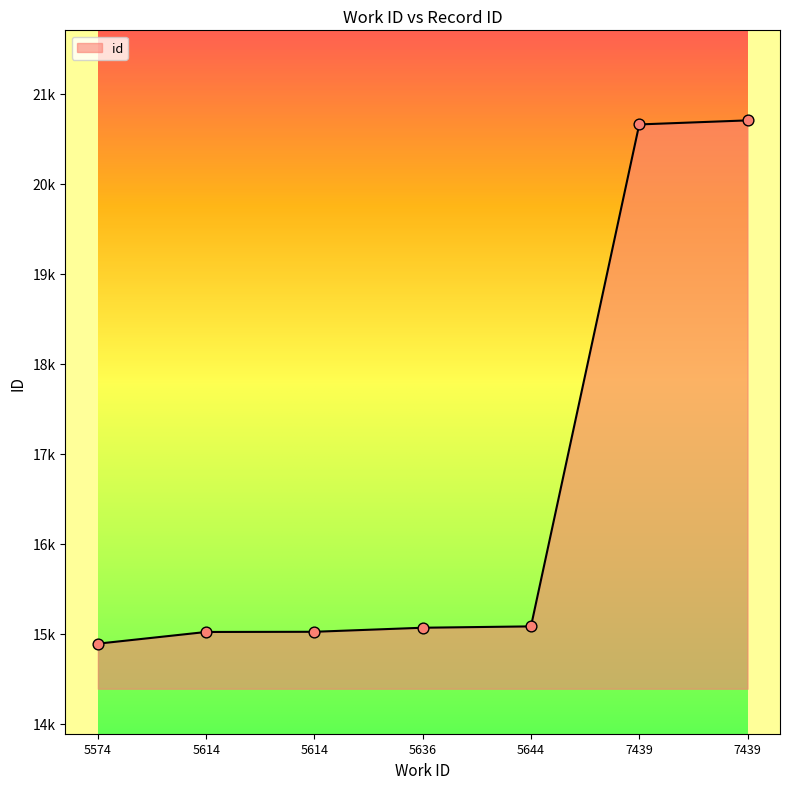

What is the ratio of the value at 5574 to the value at 5644?

1.0